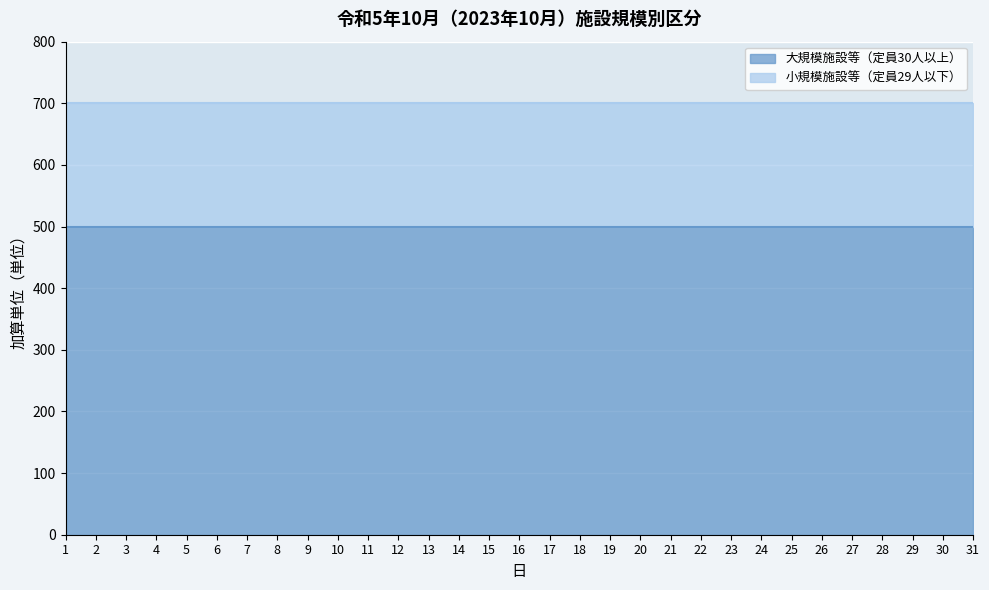

Which series has the largest total across all categories?

大規模施設等（定員30人以上）